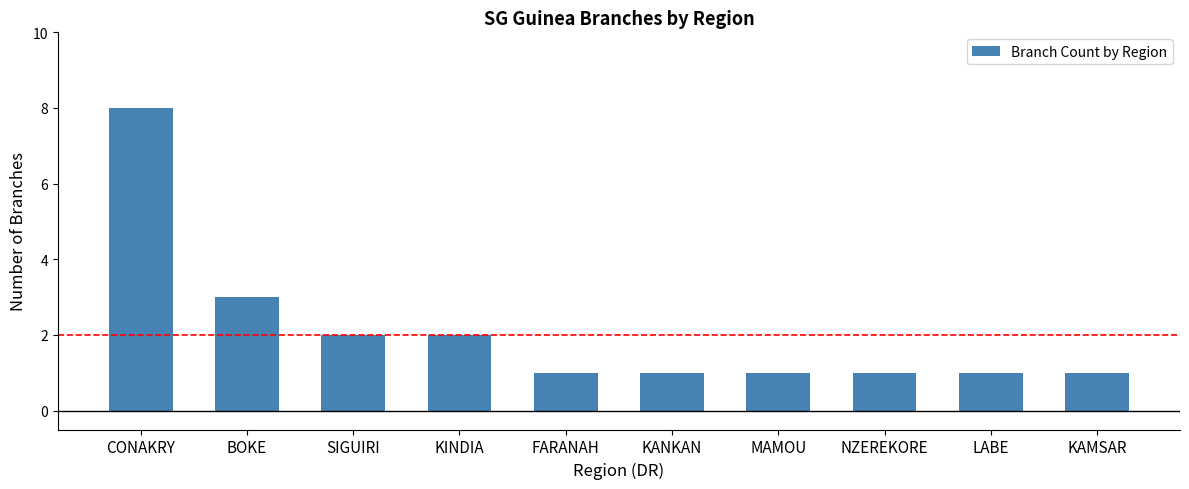

How many values are between 1 and 2?

8